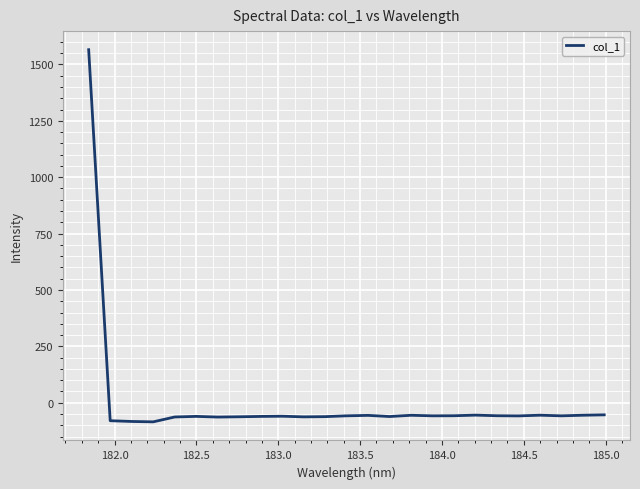

True or false: the data has more than 0 interior local peaks.

True